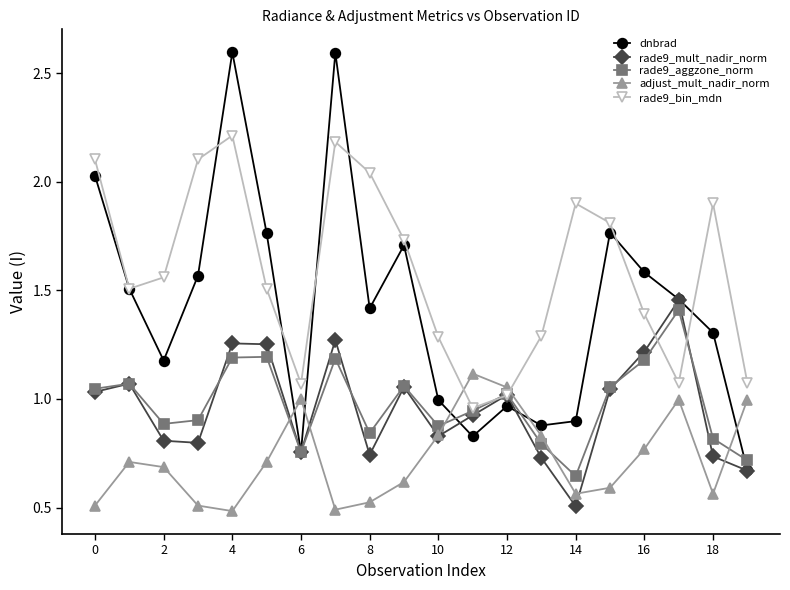

What is the maximum value for rade9_bin_mdn?

2.2